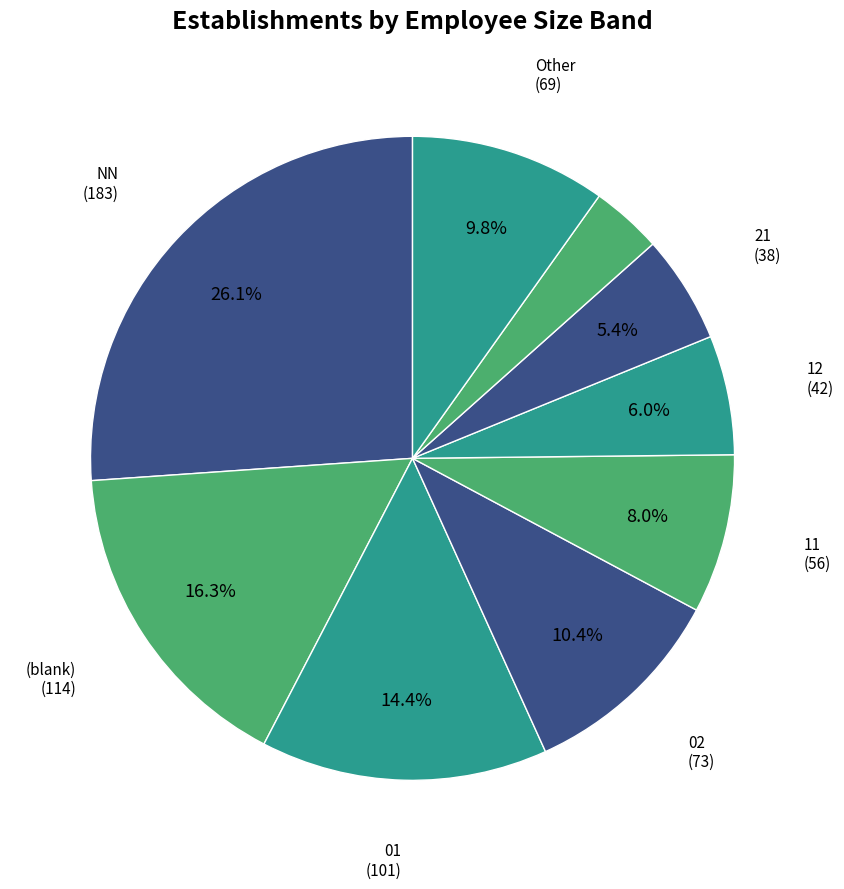

Which slice is the smallest?

22